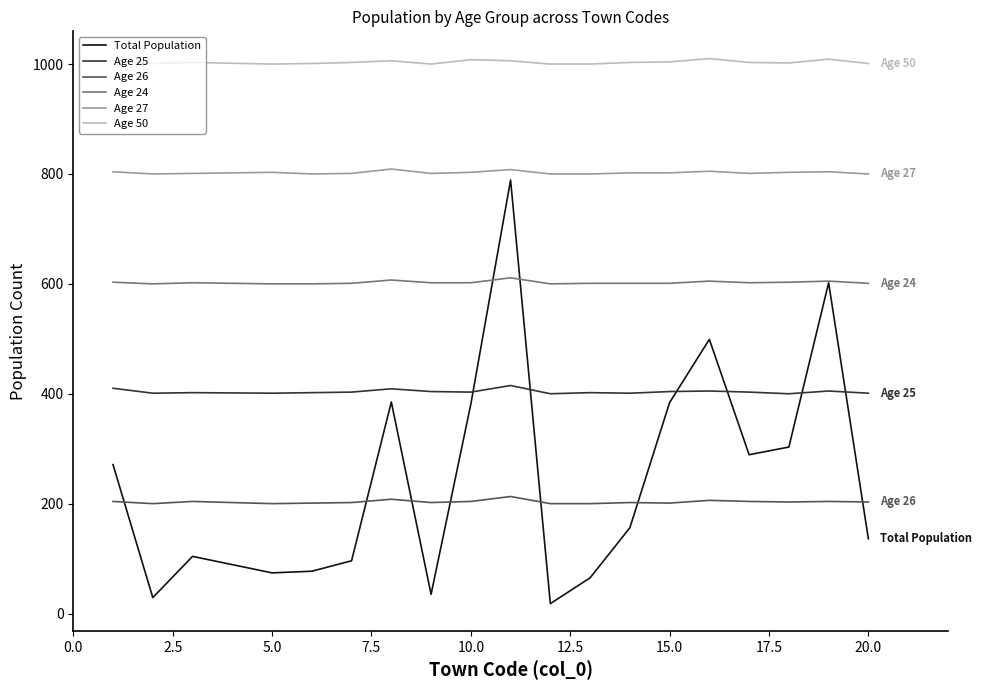

Which series has the widest spread of values?

Total Population